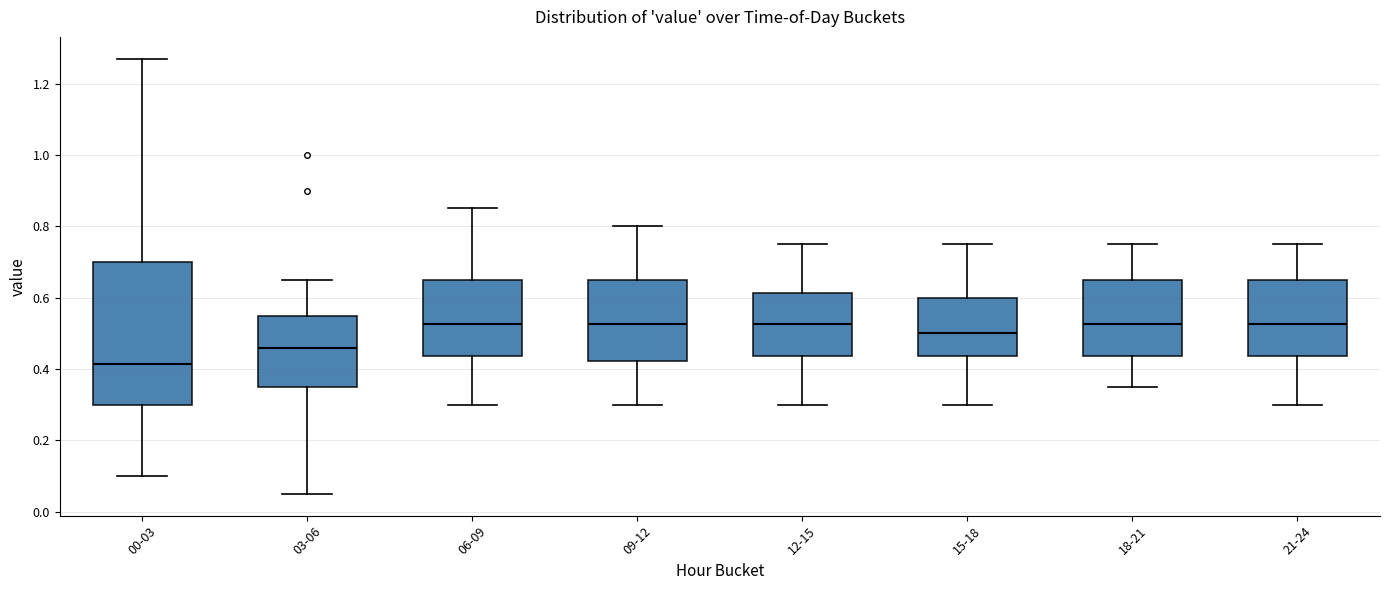

Where does the lower whisker of the box for 00-03 end on the y-axis? The values are not printed on the chart, so give them approximately, as read against the axis.

0.10